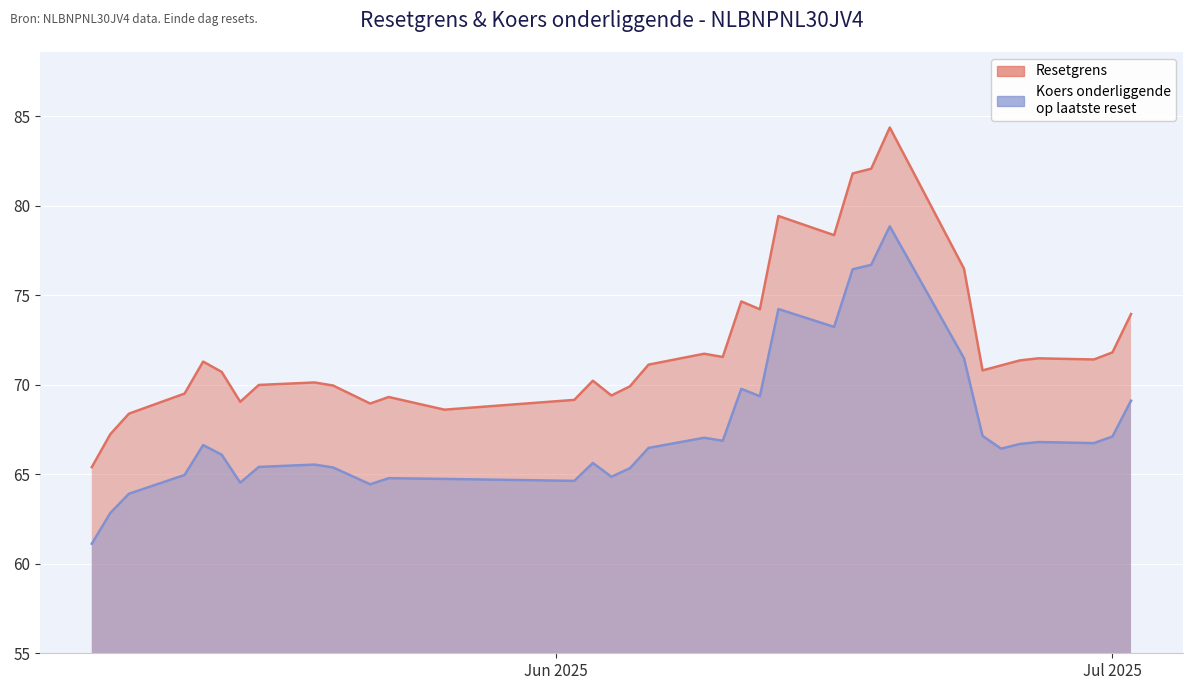

What is the total value across all series at 2025-06-25?

137.5